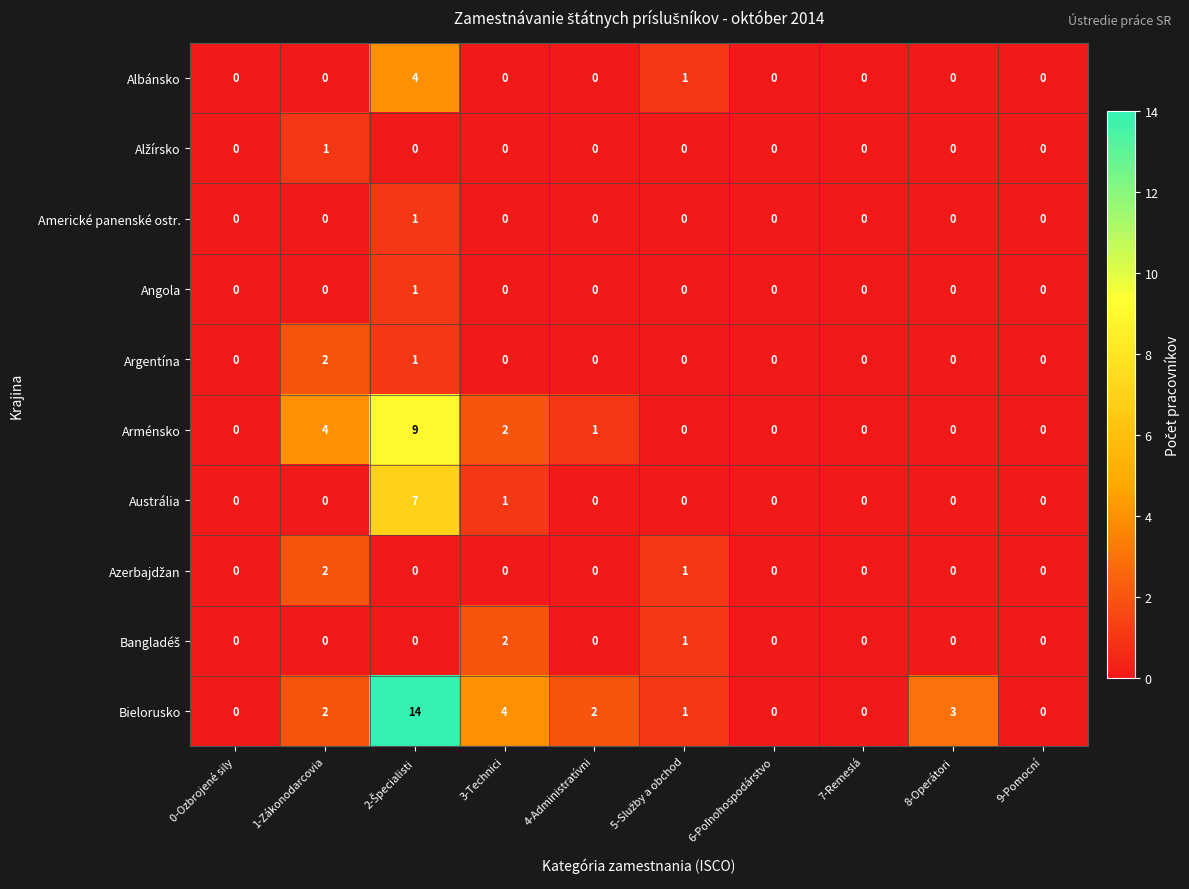

Which series has the largest total across all categories?

Bielorusko